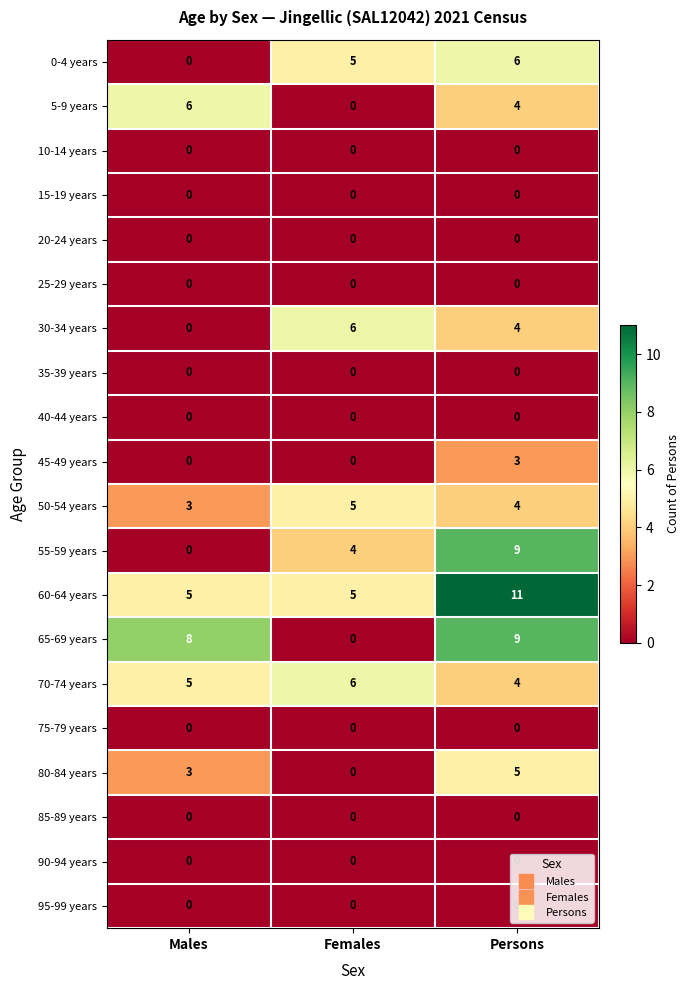

How many 0-4 years values are between 0 and 6?

3